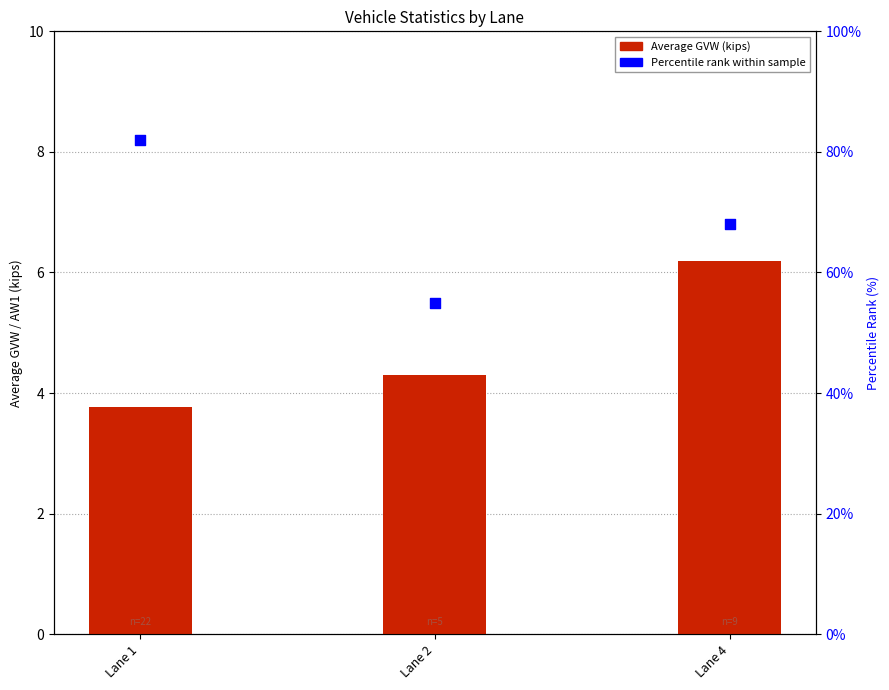

At which category is the sum across all series the highest?

Lane 1